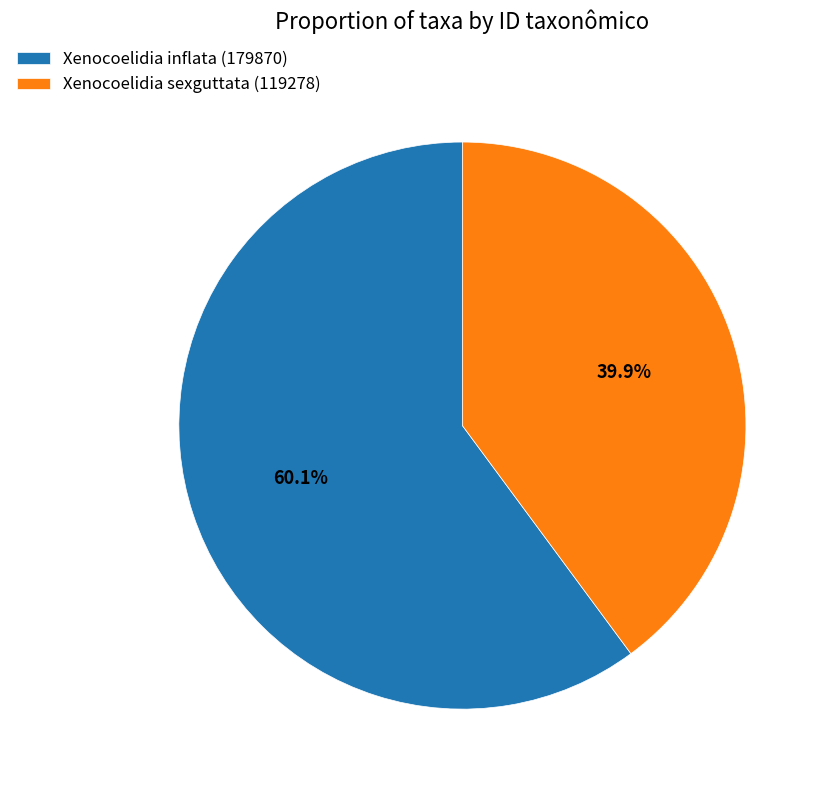

Which slice is the largest?

Xenocoelidia inflata (179870)